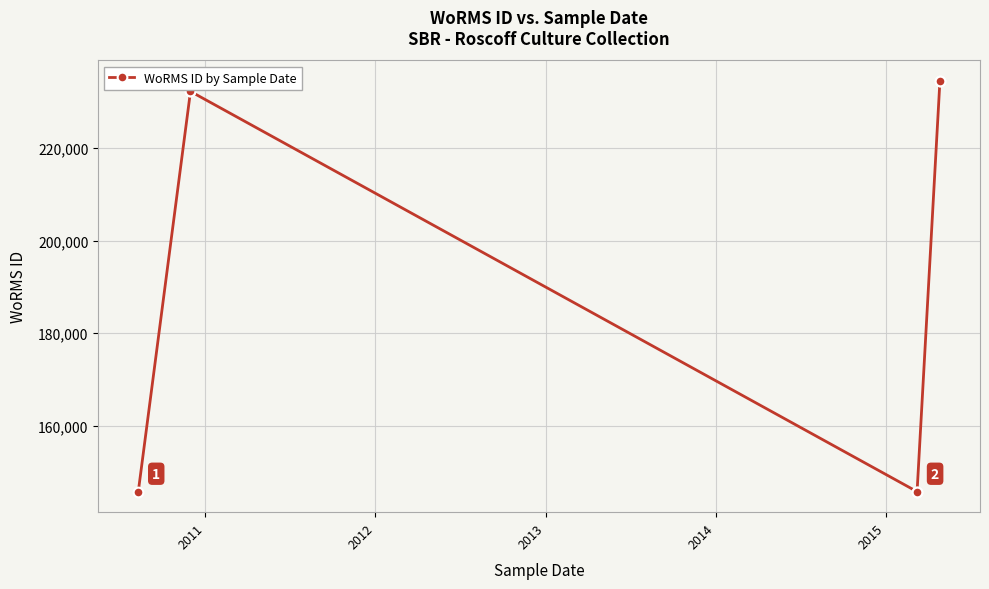

Where is the data nearest to the value 190102?

2011